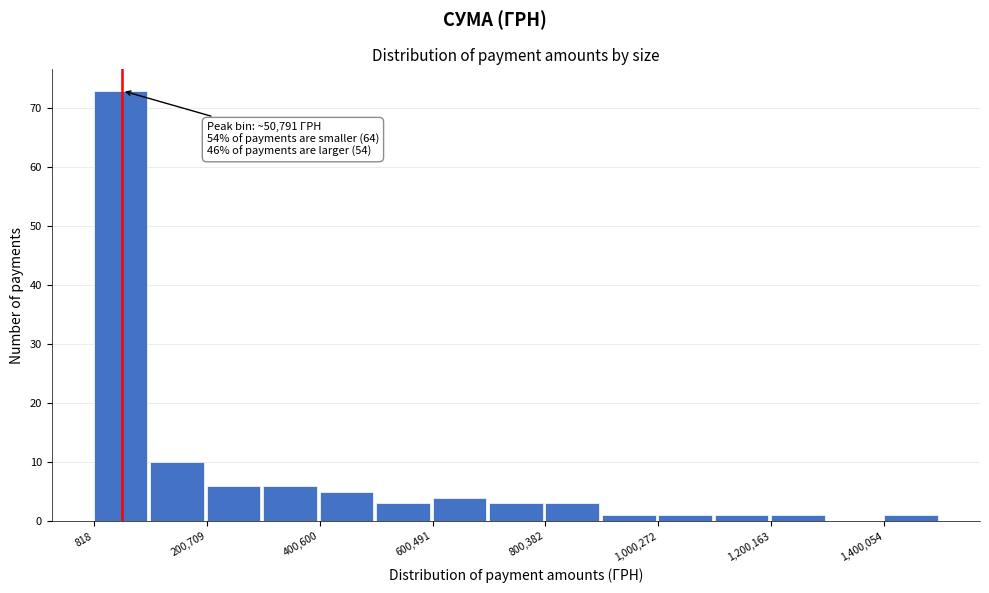

Which range on the x-axis has the tallest bar?

0 to 100000